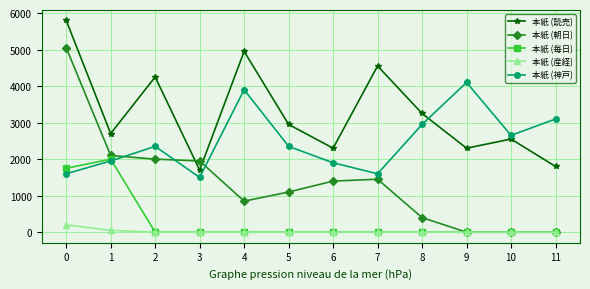

Reading left to right, transcribe all the data shown in this chart.

本紙 (読売): 5800	2700	4250	1700	4950	2950	2300	4550	3250	2300	2550	1800
本紙 (朝日): 5050	2100	2000	1950	850	1100	1400	1450	400	0	0	0
本紙 (毎日): 1750	2000	0	0	0	0	0	0	0	0	0	0
本紙 (産経): 200	50	0	0	0	0	0	0	0	0	0	0
本紙 (神戸): 1600	1950	2350	1500	3900	2350	1900	1600	2950	4100	2650	3100